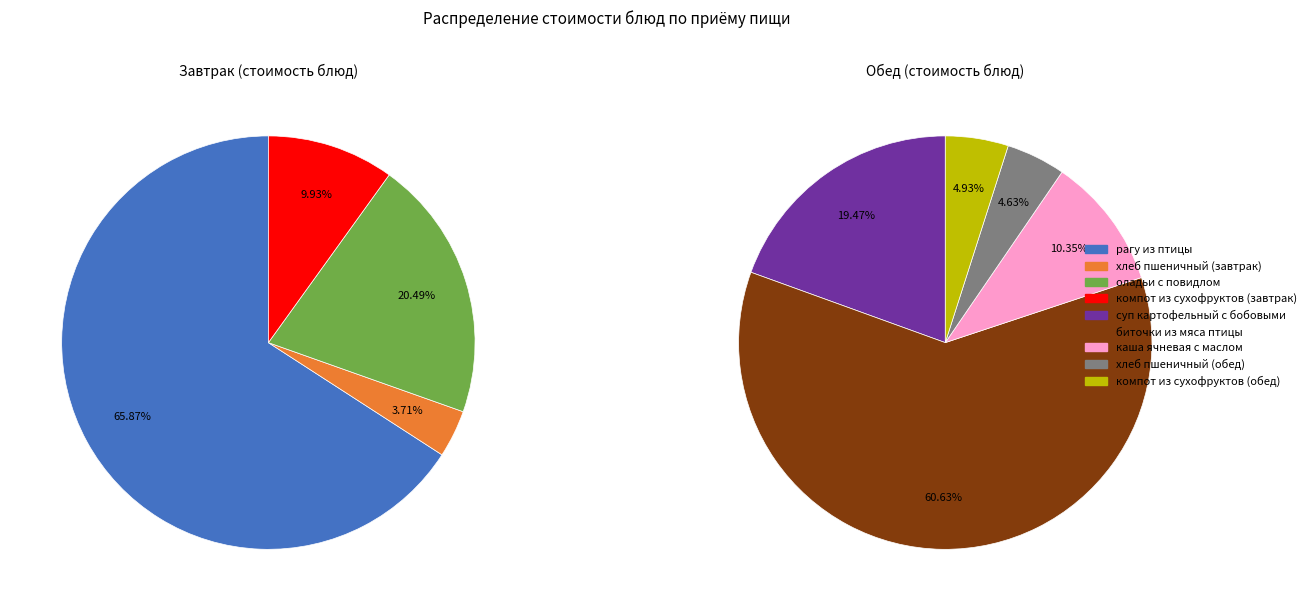

How many segments does this pie chart have?

9